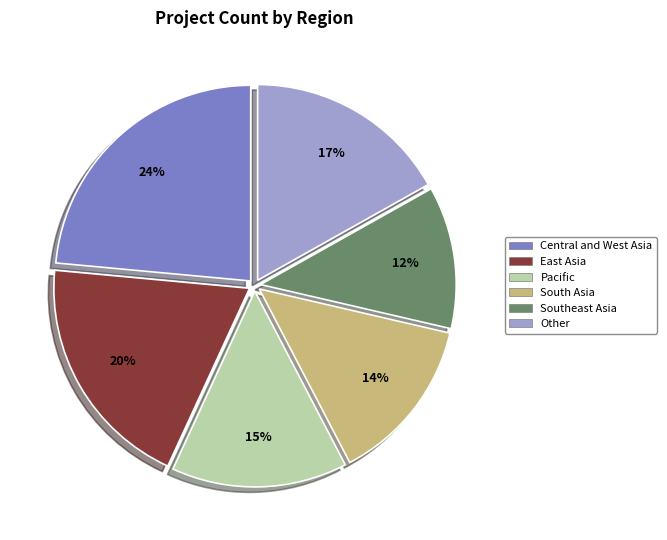

True or false: South Asia accounts for 6% of the total.

False